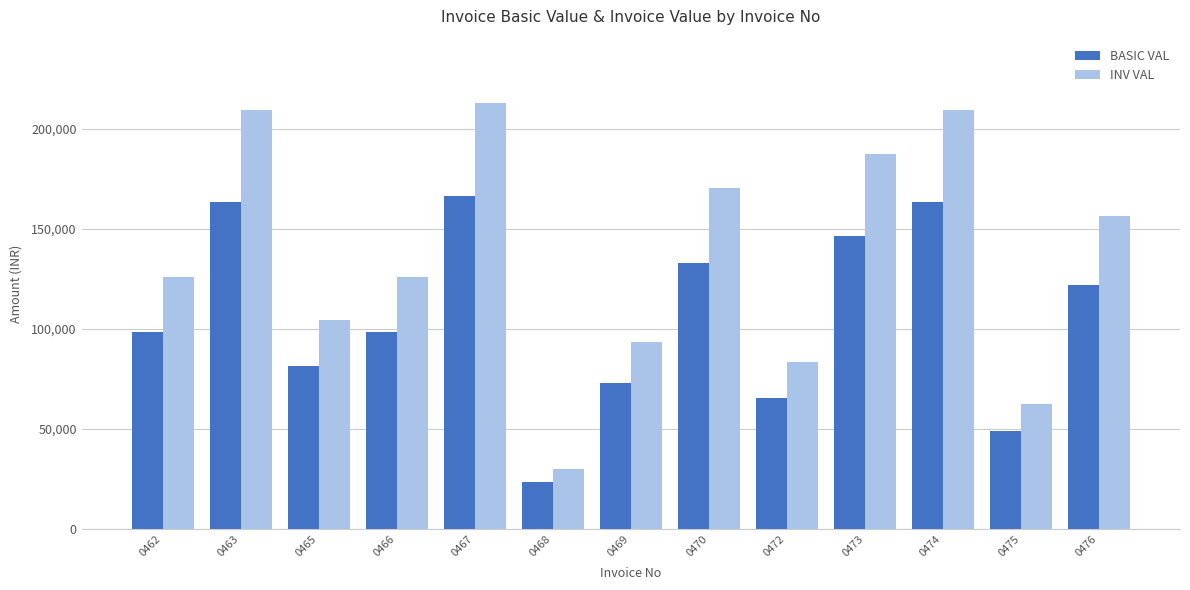

At which category does the chart reach its minimum across all series?

0468